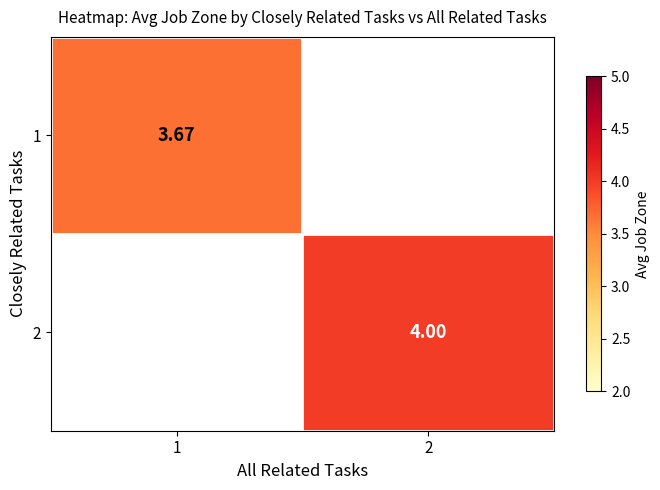

At how many categories does at least one series exceed 3?

2